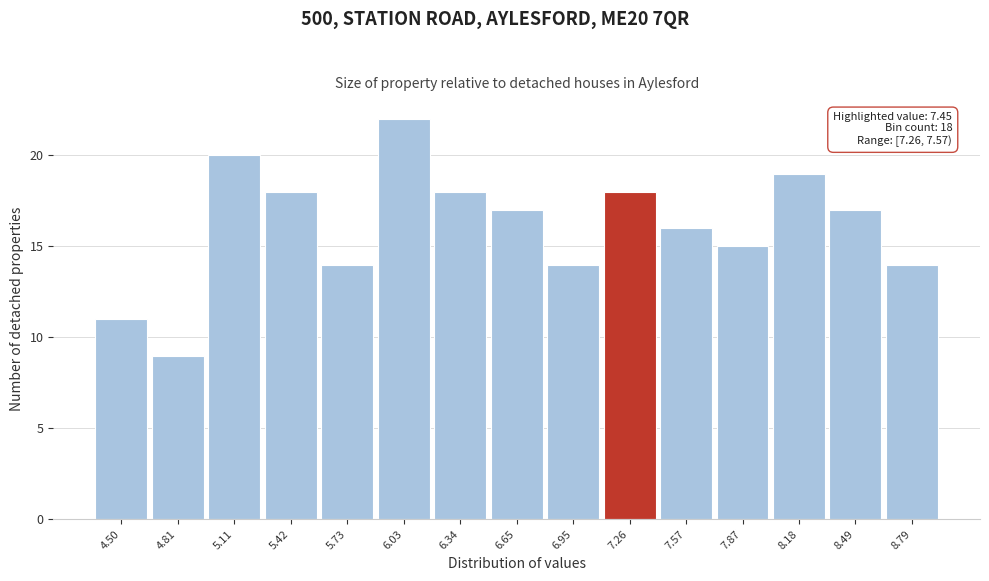

Reading left to right, extract all data points from this chart.

4.50=11	4.81=9	5.11=20	5.42=18	5.73=14	6.03=22	6.34=18	6.65=17	6.95=14	7.26=18	7.57=16	7.87=15	8.18=19	8.49=17	8.79=14